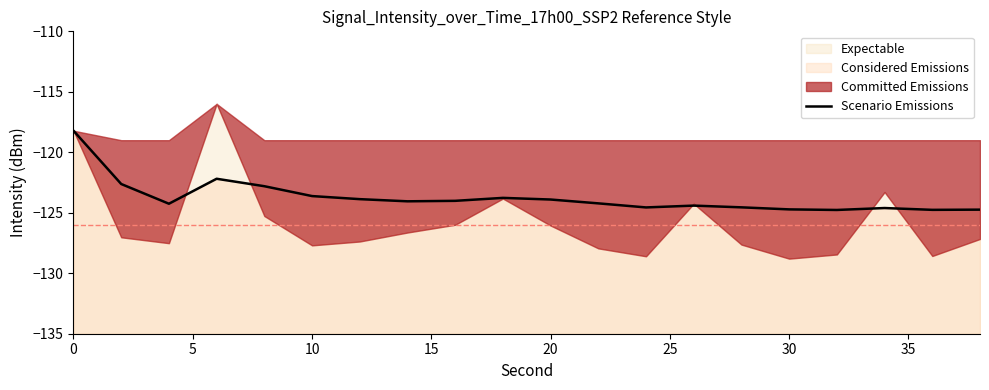

Does the chart display data point markers on the line(s)?

No